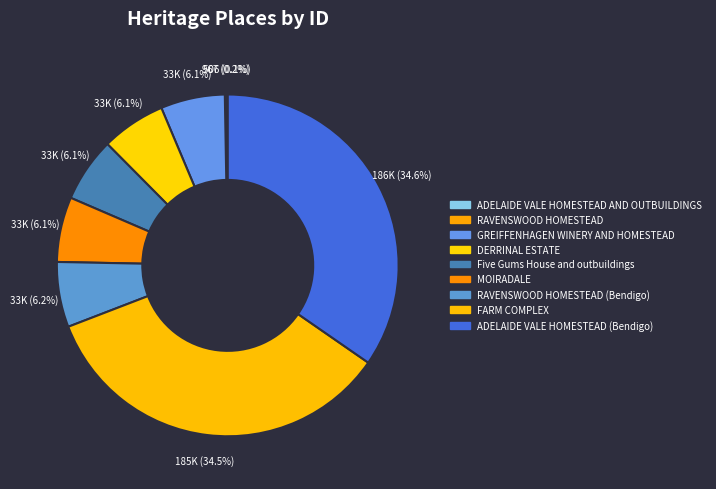

The MOIRADALE slice represents 1% of the pie. True or false?

False